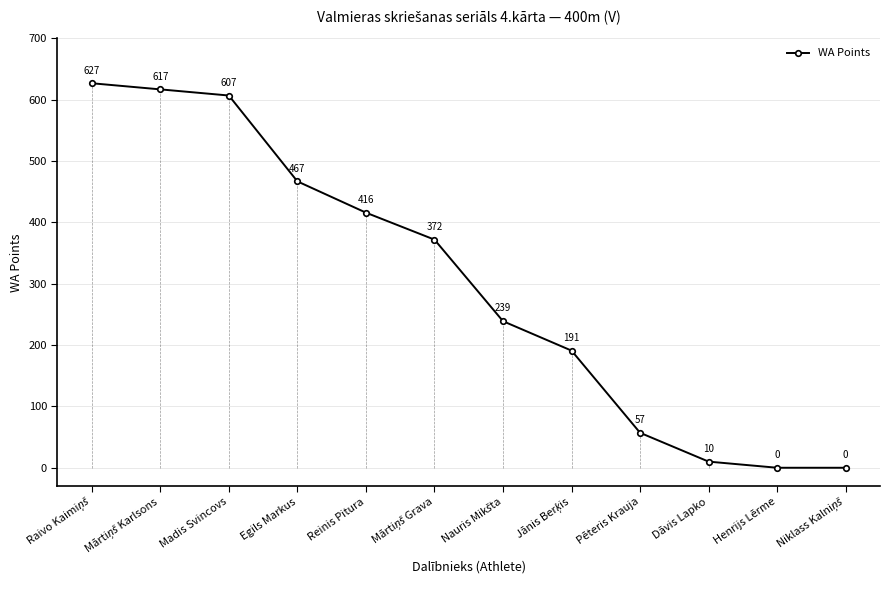

How many lines are shown in the chart?

1